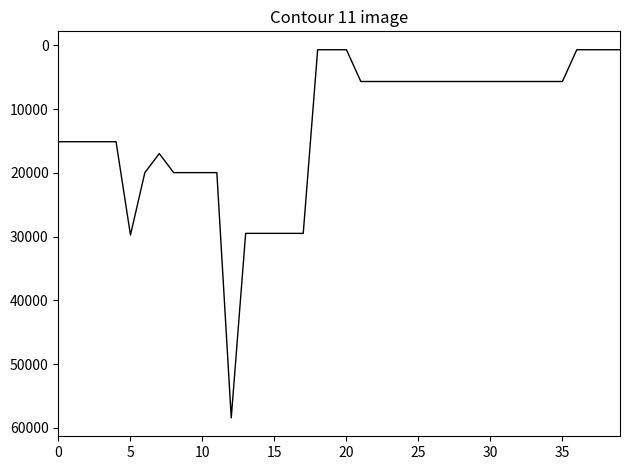

What is the maximum value shown in the chart?

58426.5